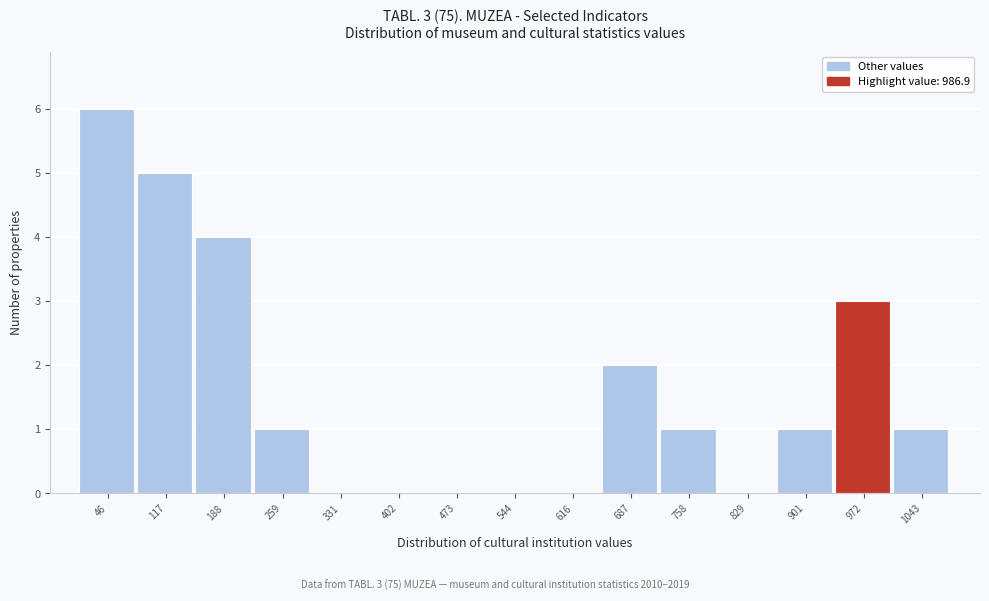

Reading right to left, extract all data points from this chart.

1043=1	972=3	901=1	829=0	758=1	687=2	616=0	544=0	473=0	402=0	331=0	259=1	188=4	117=5	46=6